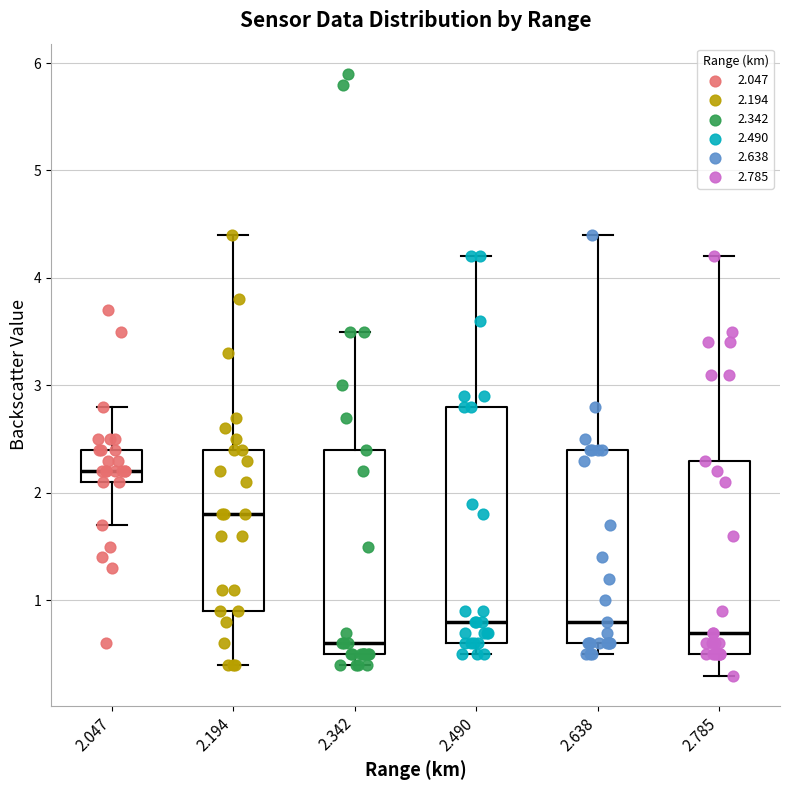

Reading left to right, read every box against the y-axis: the position of its median line, the range the box covers, and the ends of its whiskers. The values are not printed on the chart, so give them approximately, as read against the axis.

2.047: median 2.2, box 2.1 to 2.4, whiskers 1.7 to 2.8
2.194: median 1.8, box 0.9 to 2.4, whiskers 0.4 to 4.4
2.342: median 0.6, box 0.5 to 2.4, whiskers 0.4 to 3.5
2.490: median 0.8, box 0.6 to 2.8, whiskers 0.5 to 4.2
2.638: median 0.8, box 0.6 to 2.4, whiskers 0.5 to 4.4
2.785: median 0.7, box 0.5 to 2.3, whiskers 0.3 to 4.2